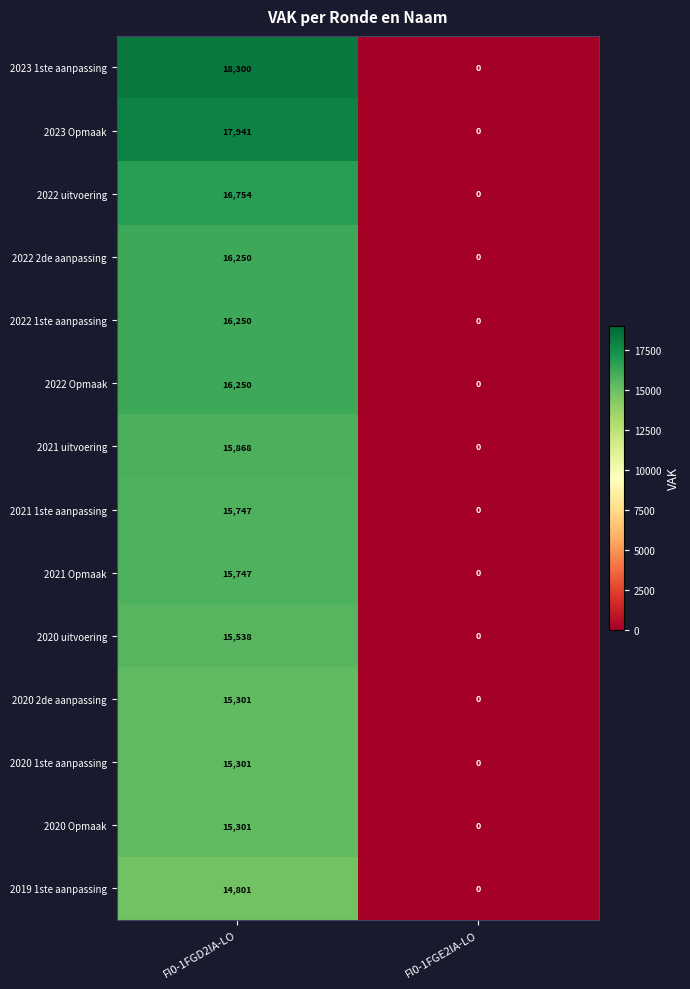

Reading right to left, transcribe all the data shown in this chart.

2023 1ste aanpassing: 0	18300
2023 Opmaak: 0	17941
2022 uitvoering: 0	16754
2022 2de aanpassing: 0	16250
2022 1ste aanpassing: 0	16250
2022 Opmaak: 0	16250
2021 uitvoering: 0	15868
2021 1ste aanpassing: 0	15747
2021 Opmaak: 0	15747
2020 uitvoering: 0	15538
2020 2de aanpassing: 0	15301
2020 1ste aanpassing: 0	15301
2020 Opmaak: 0	15301
2019 1ste aanpassing: 0	14801